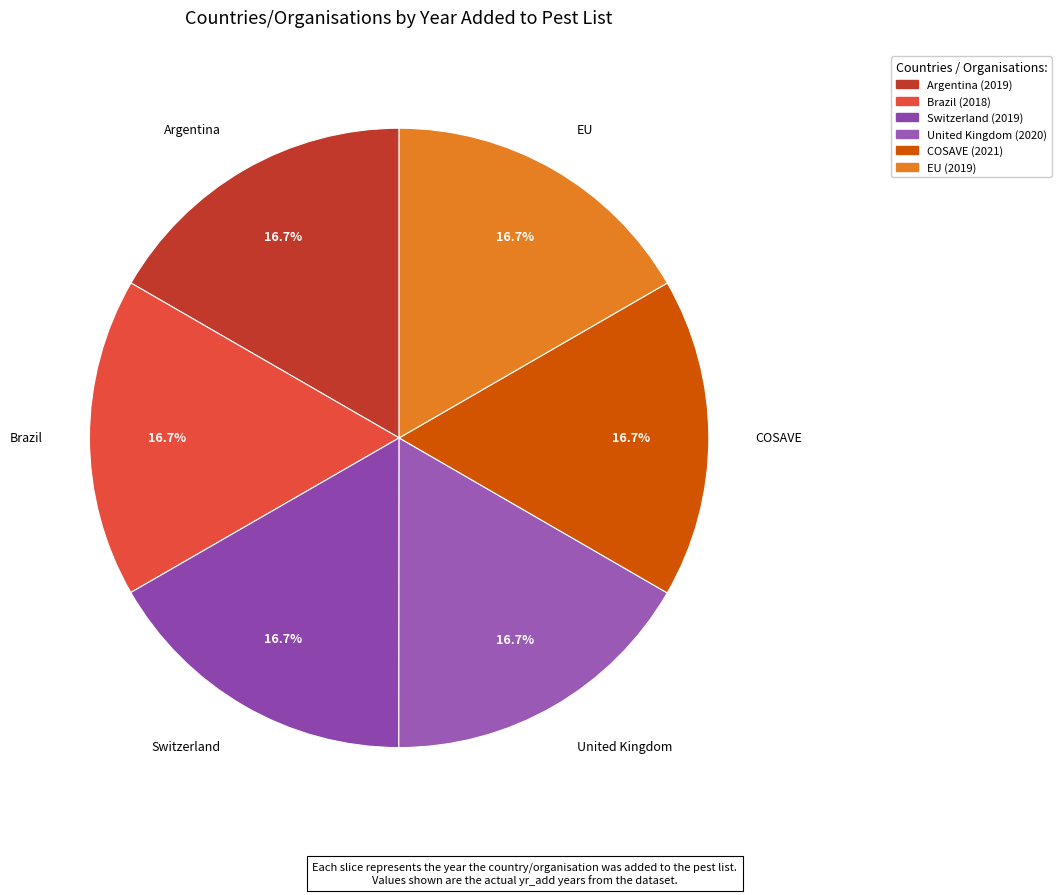

To the nearest percent, what percentage of the pie is EU?

17%